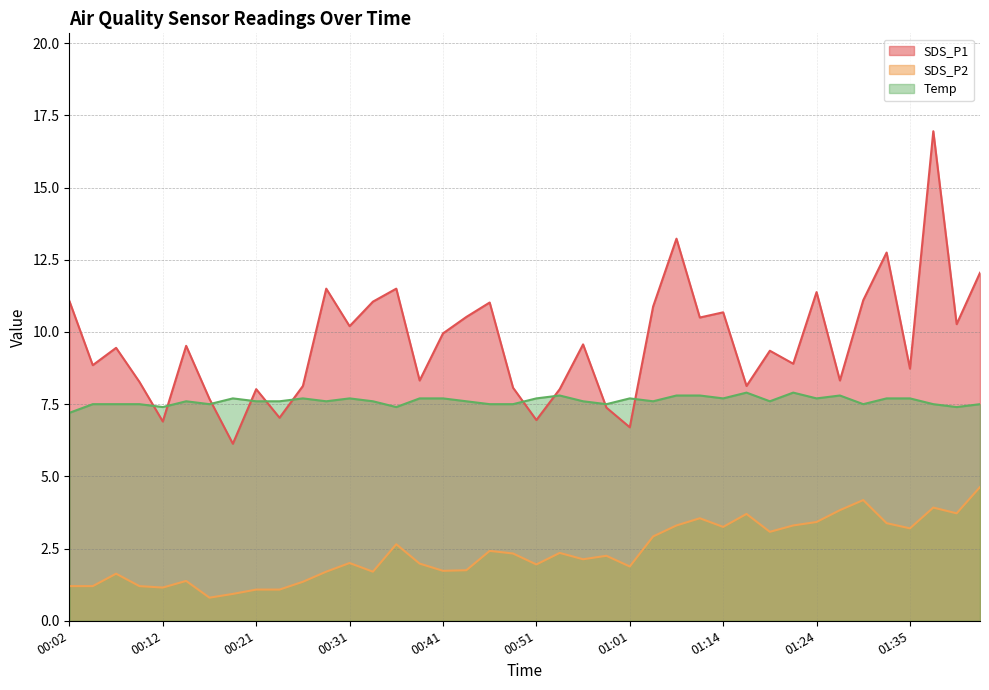

Which category has the lowest value in the Temp series?

00:02